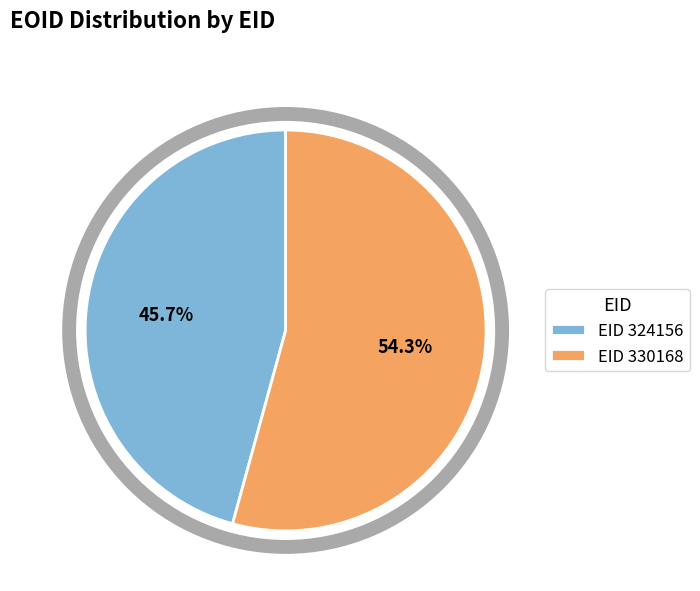

Which slice is the smallest?

EID 324156